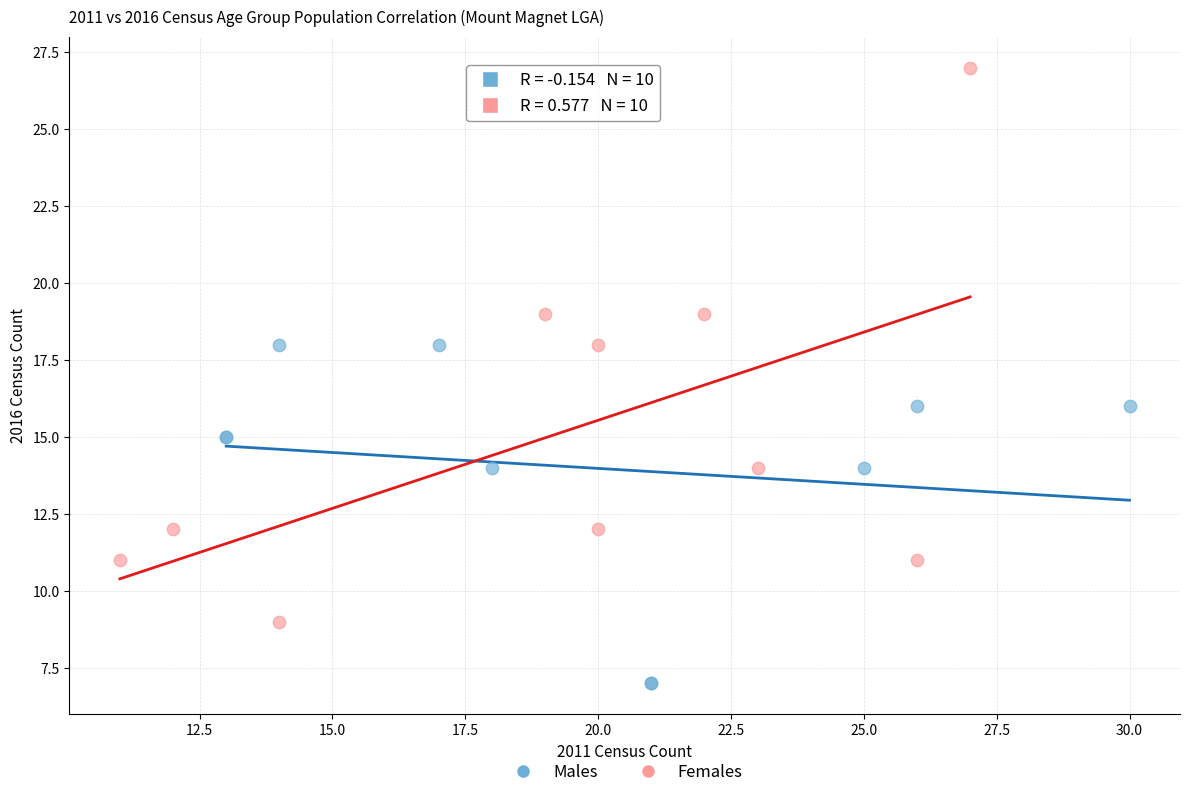

Which series has the widest spread of Y values?

Females